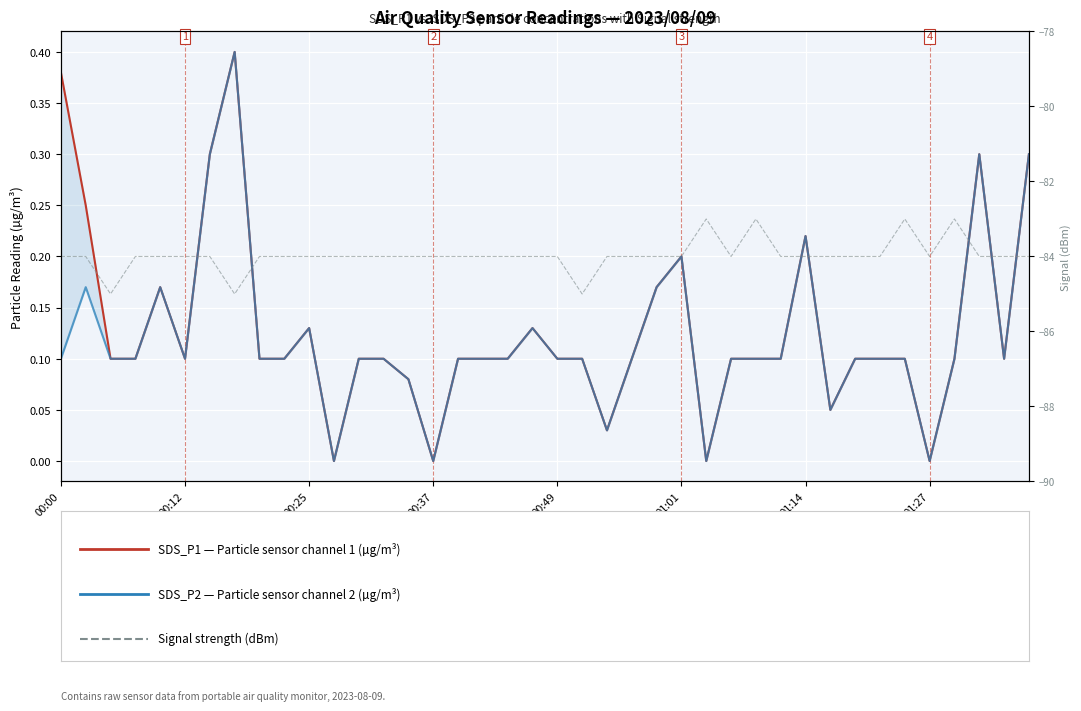

In SDS_P1 (µg/m³), how many points are higher than both neighbors (excluding endpoints)?

7